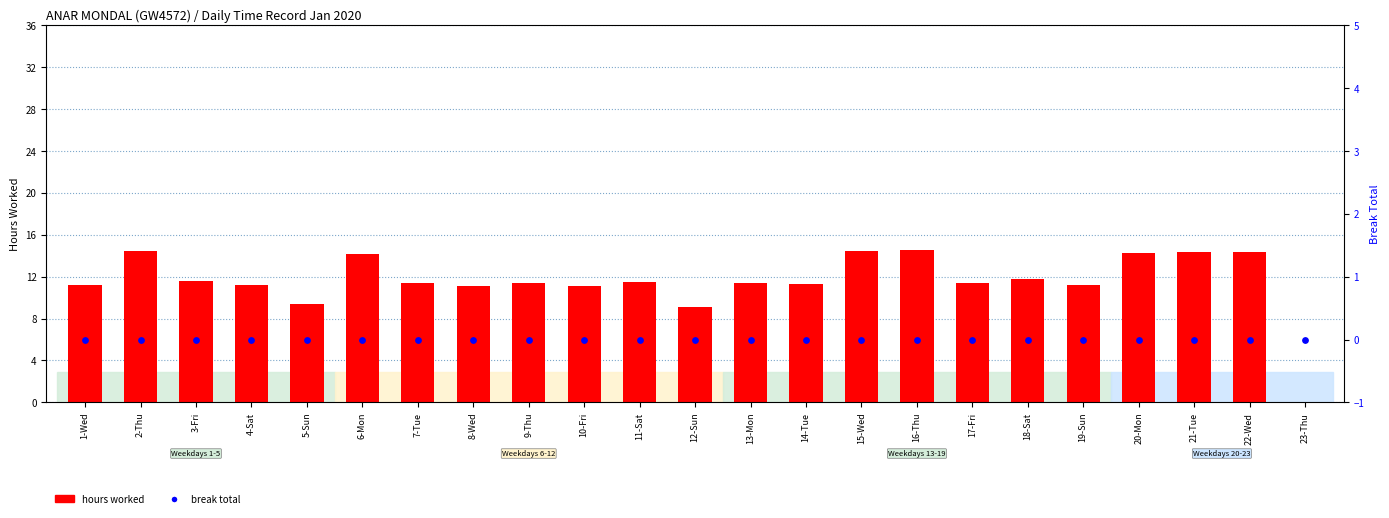

Which series contains the lowest Y value?

hours worked